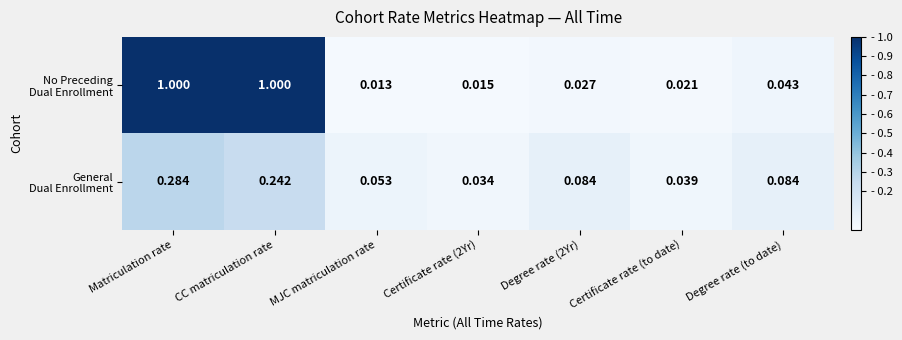

At which category is the sum across all series the highest?

Matriculation rate